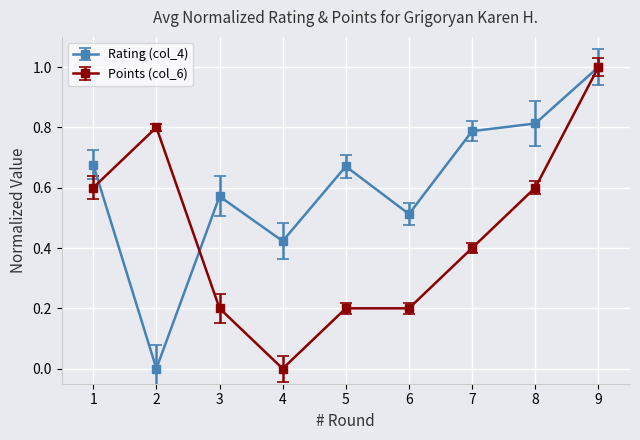

Where do Rating (col_4) and Points (col_6) first cross each other?

1 and 2